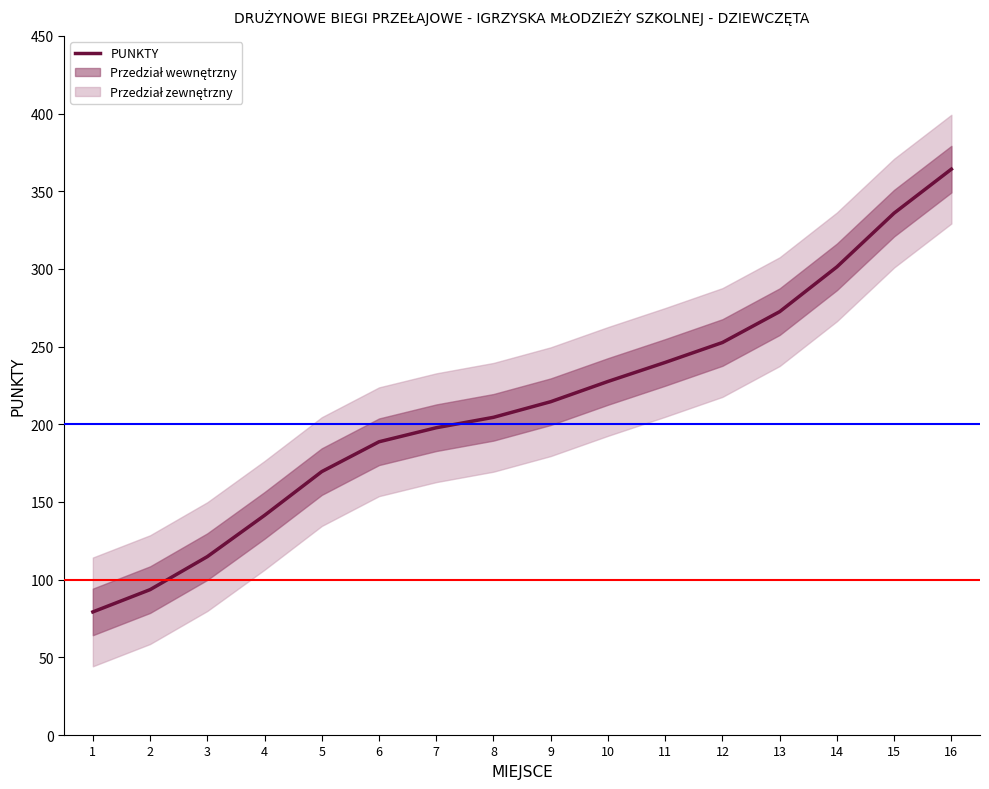

Read the value at 16.

364.2